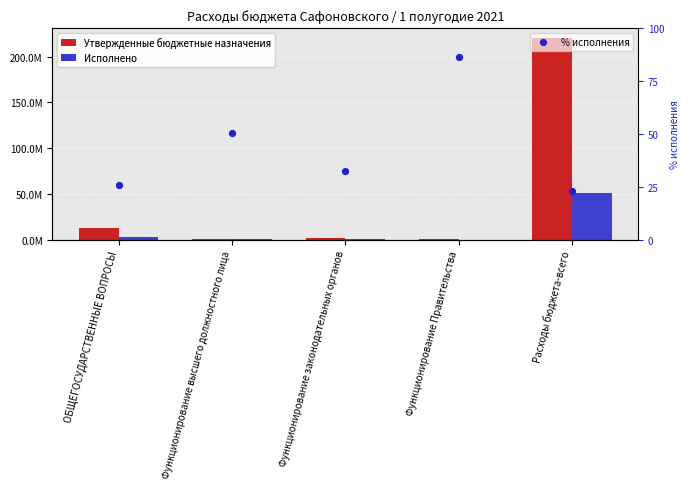

What are all the series names shown in the legend?

Утвержденные бюджетные назначения, Исполнено, % исполнения